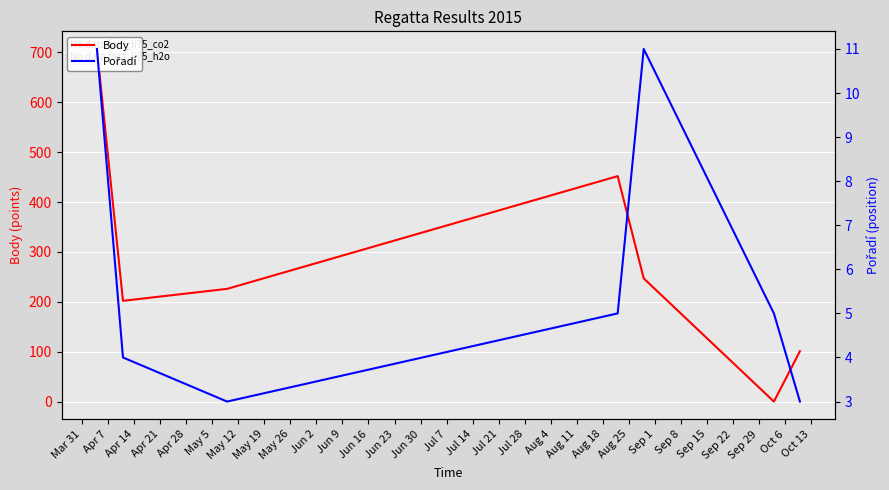

What is the difference between the highest and lowest values at Apr 7?

198